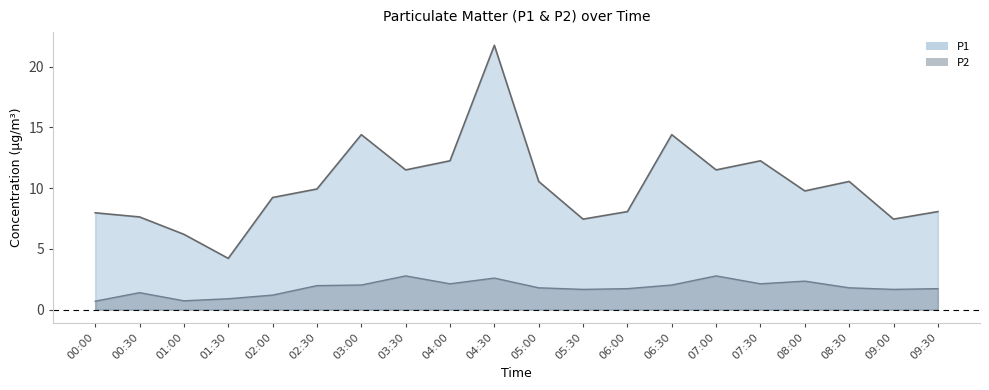

Is the value of P1 at 02:30 greater than the value of P2 at 03:30?

Yes